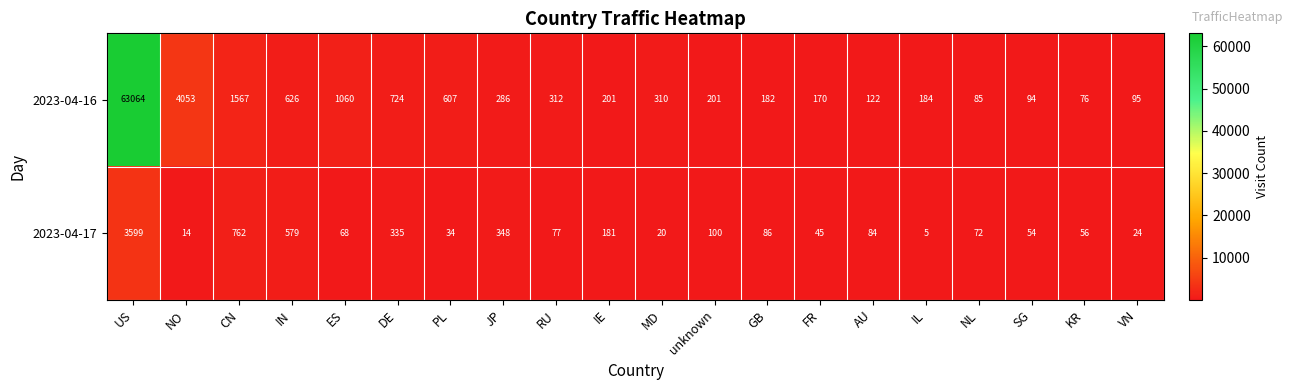

True or false: 2023-04-17 has a value of 100 at unknown.

True